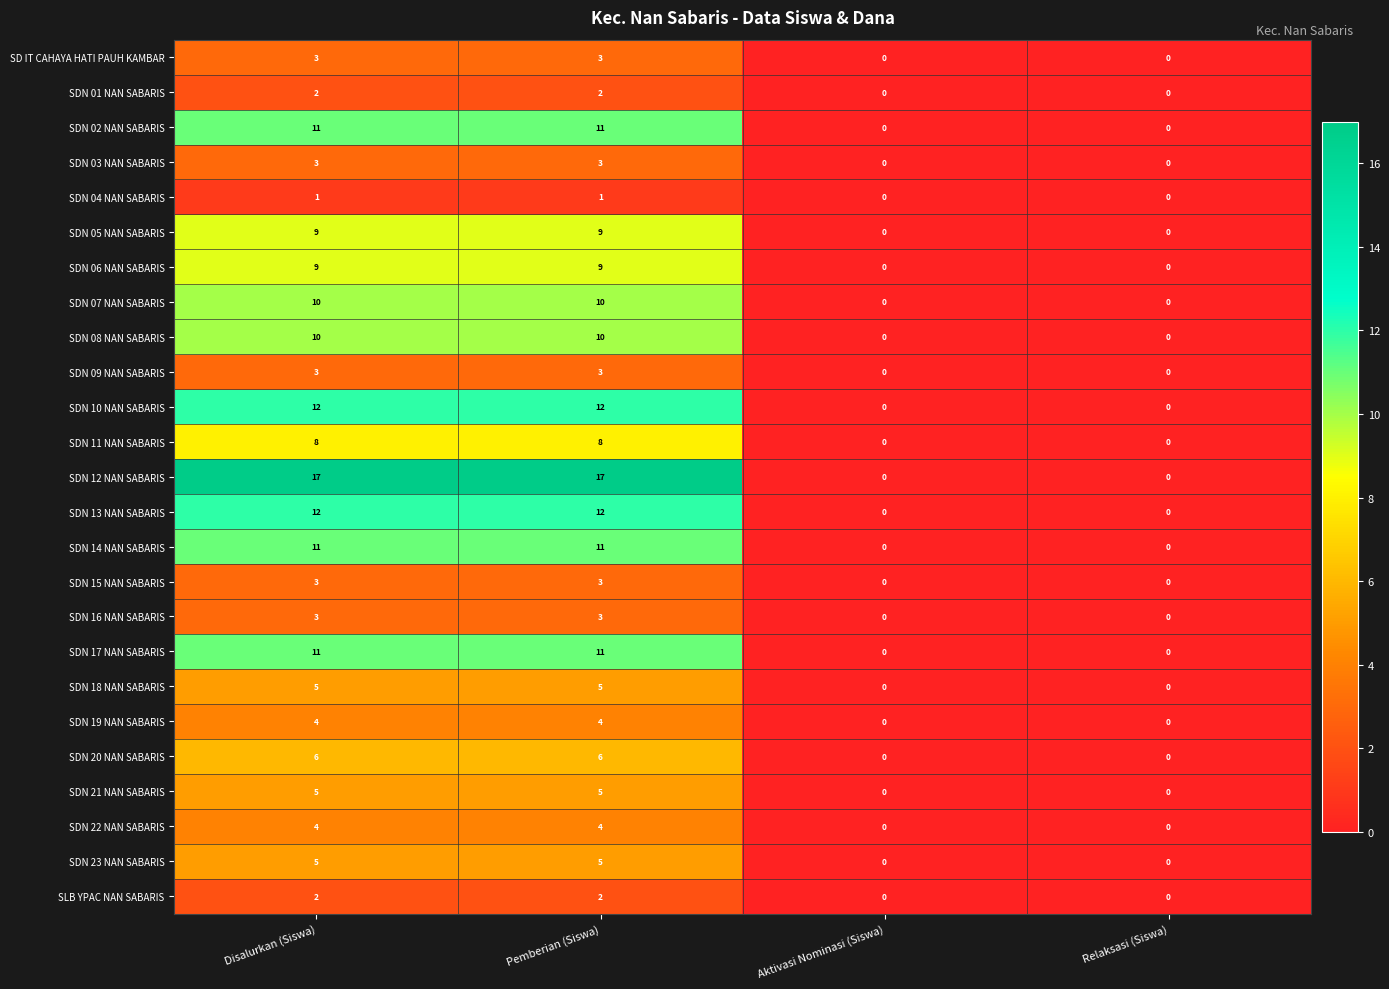

The SD IT CAHAYA HATI PAUH KAMBAR series shows 0 at Relaksasi (Siswa). True or false?

True